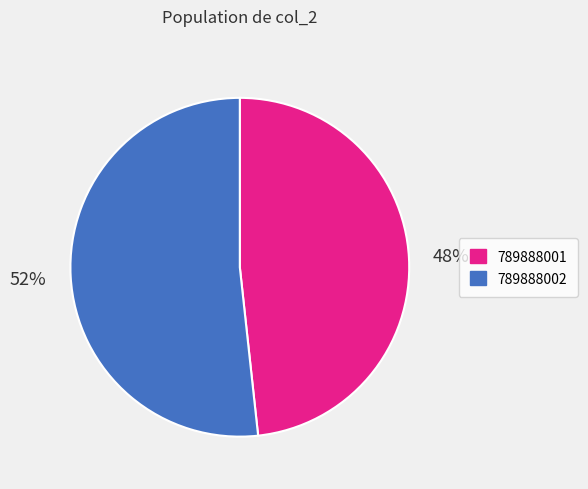

The 789888001 slice represents 48% of the pie. True or false?

True